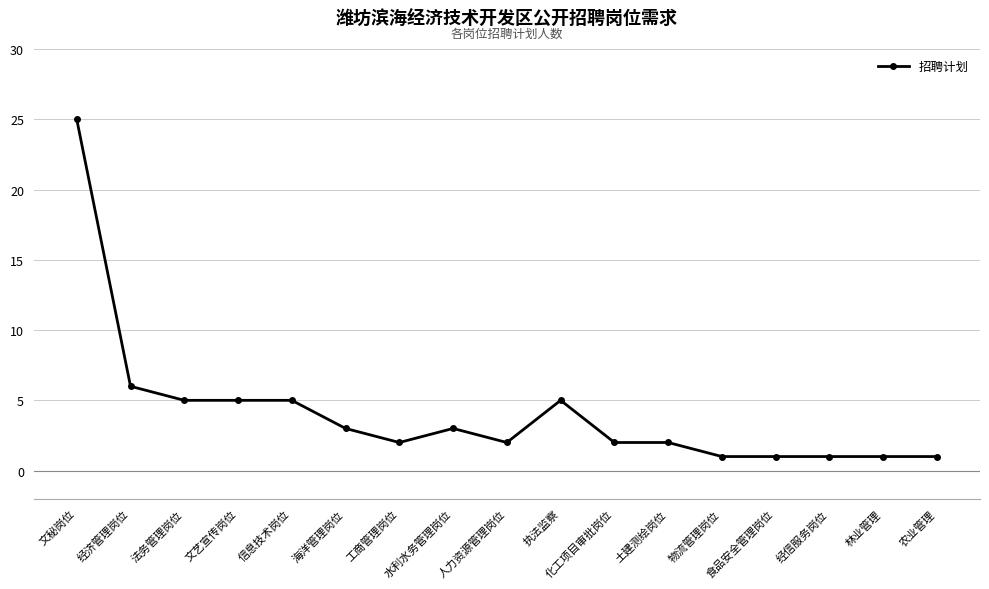

What is the label of the 9th point from the right?

人力资源管理岗位